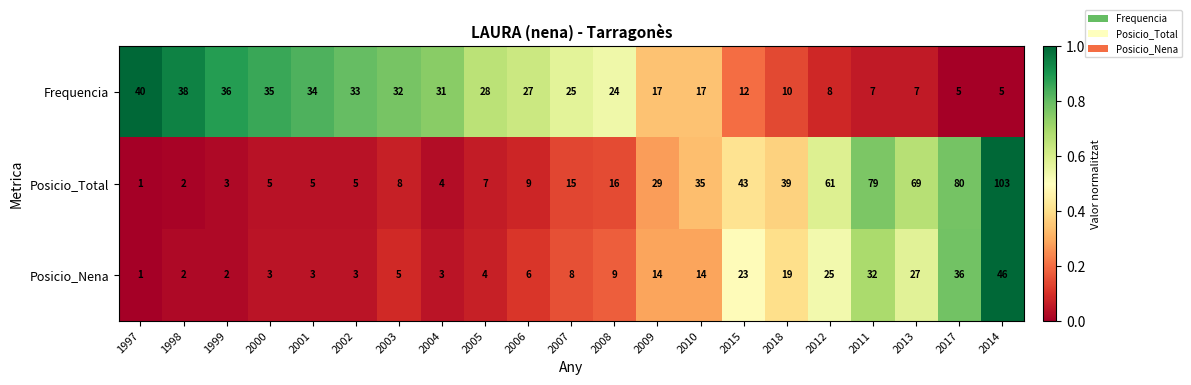

How many data points does each series have?

21